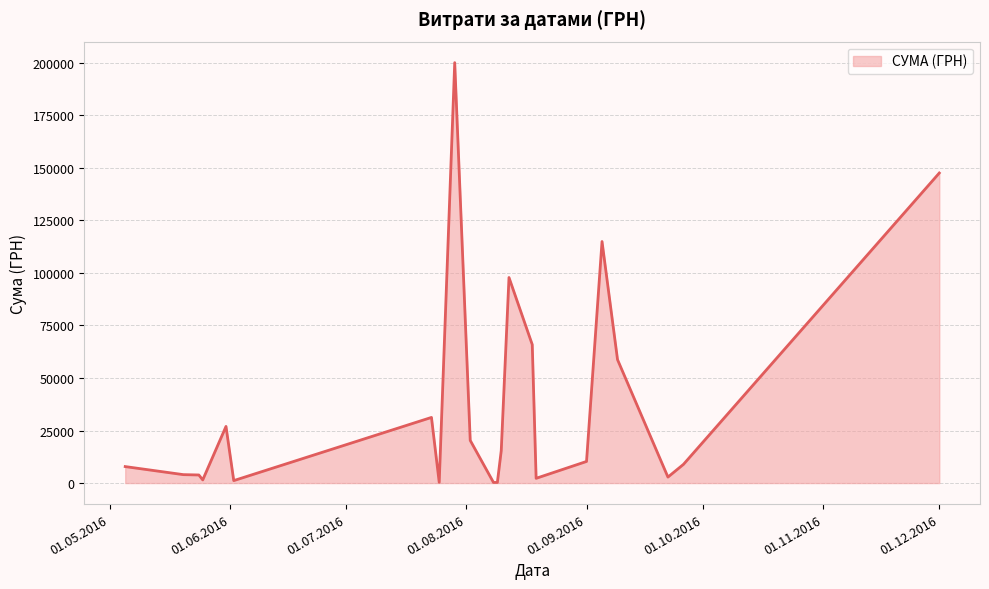

What is the difference between the maximum and minimum values?

199701.2